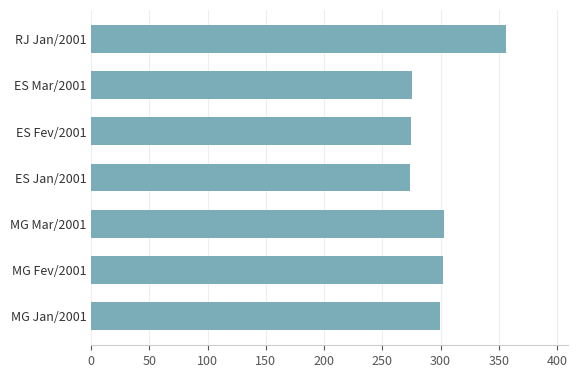

Where is the data nearest to the value 315?

MG Mar/2001